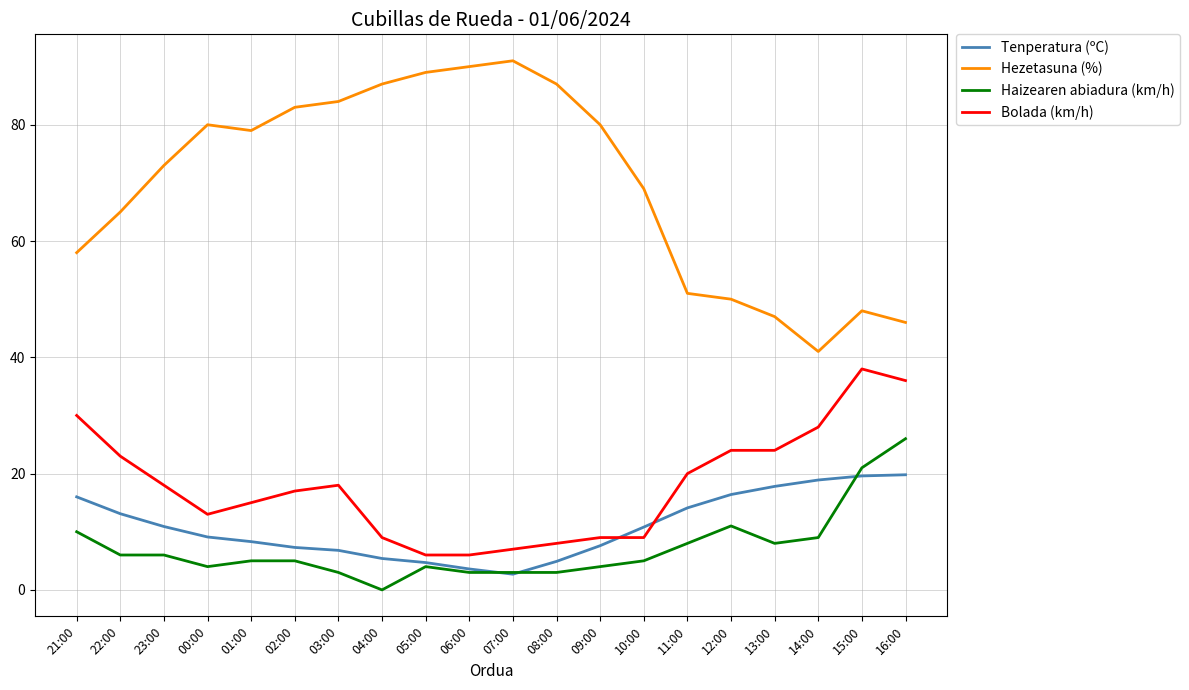

Does the chart have visible grid lines?

Yes